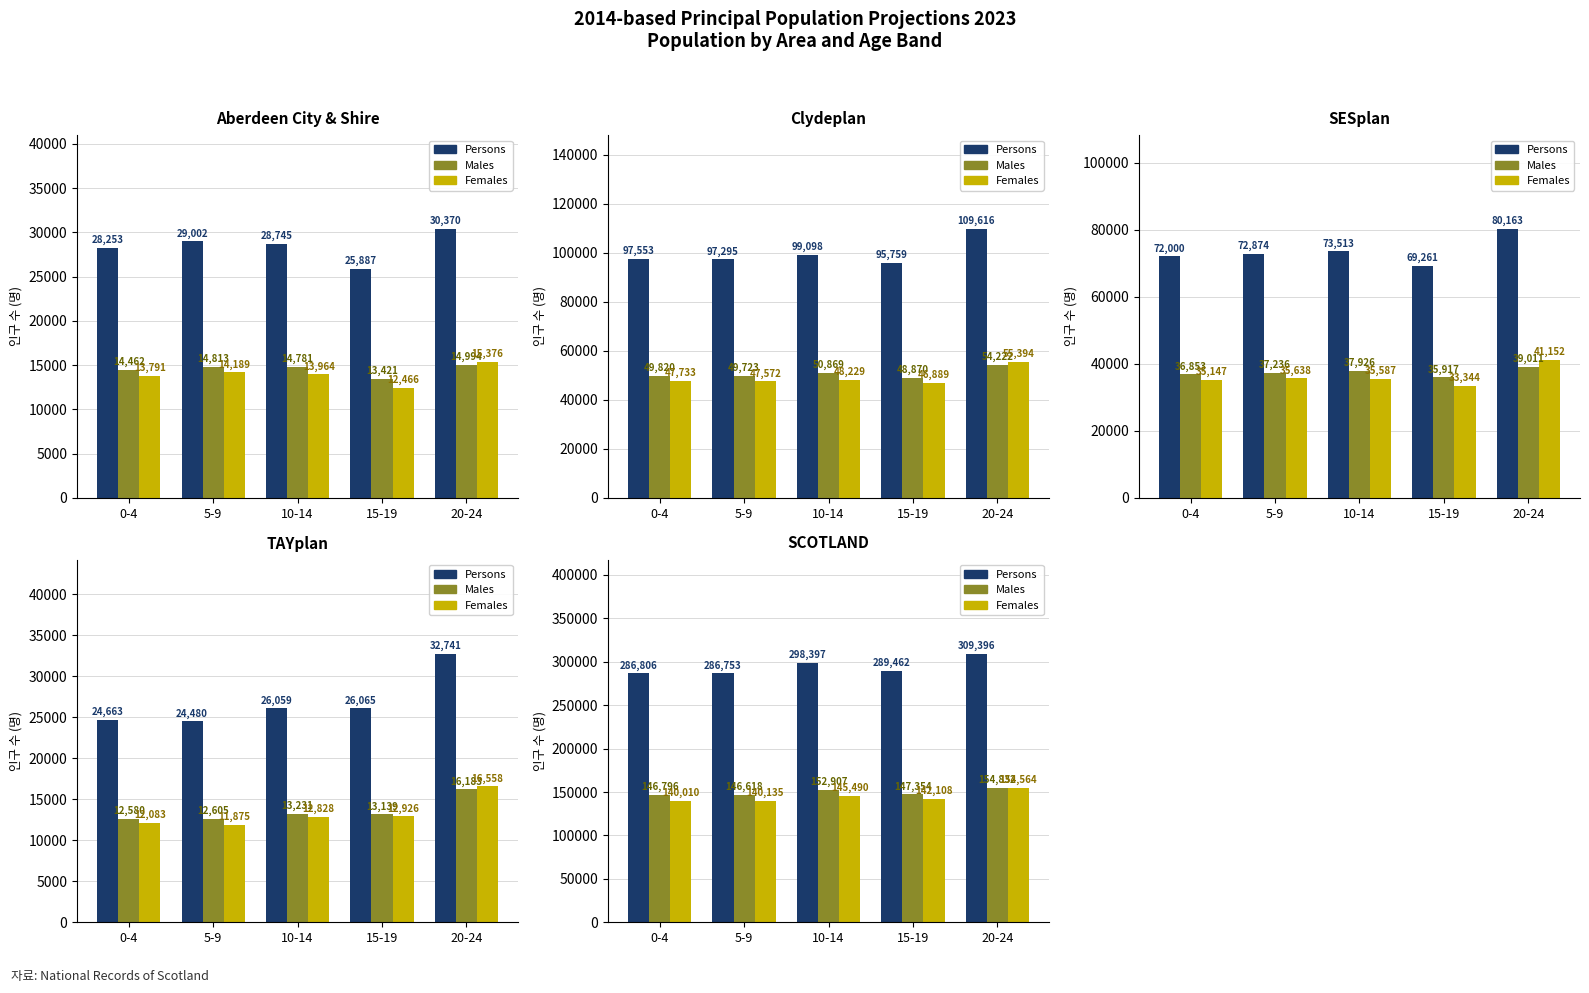

Which series has the largest total across all categories?

Persons